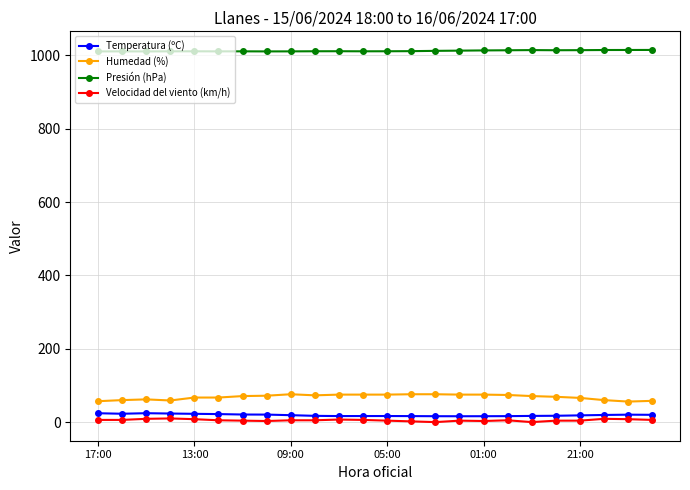

True or false: Presión (hPa) and Velocidad del viento (km/h) cross at least once.

False